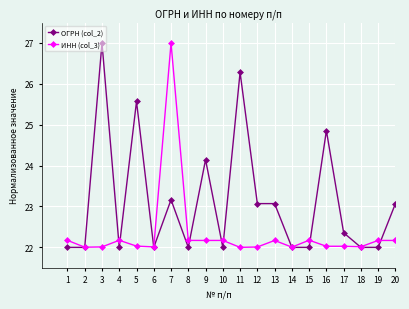

True or false: ИНН (col_3) has more than 0 interior local peaks.

True